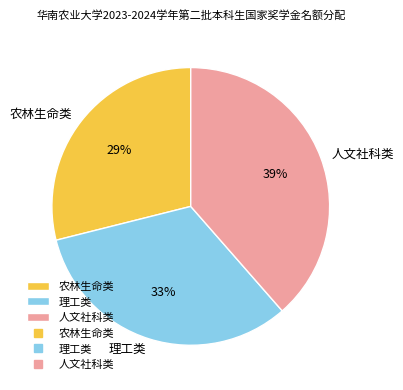

Approximately how many times larger is the value at 理工类 compared to 农林生命类?

1.1